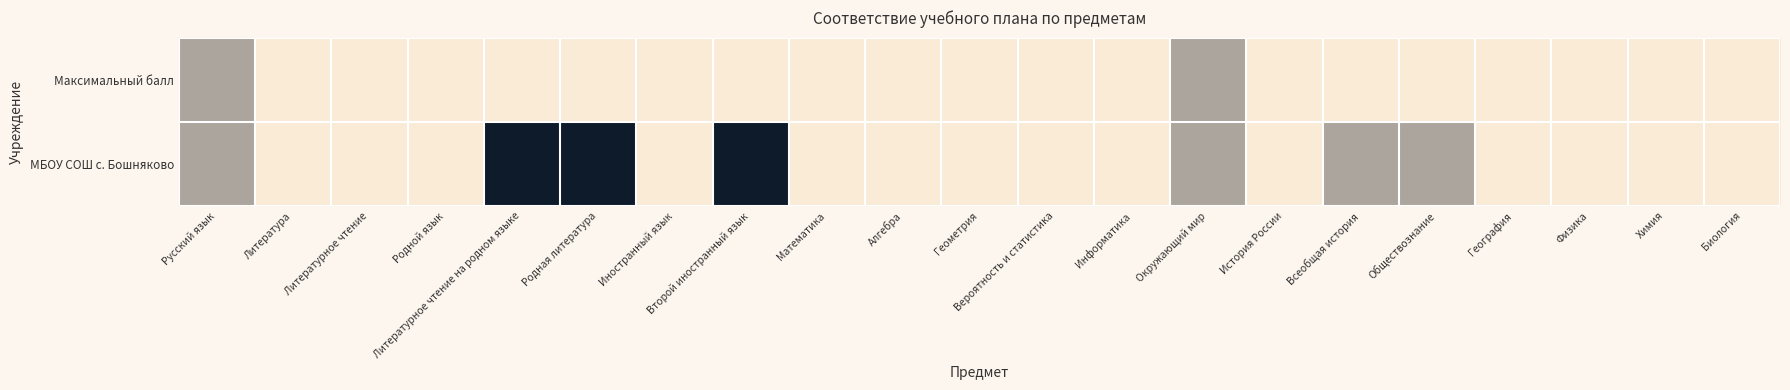

Reading left to right, transcribe all the data shown in this chart.

Максимальный балл: Русский язык=0.7	Литература=1.0	Литературное чтение=1.0	Родной язык=1.0	Литературное чтение на родном языке=1.0	Родная литература=1.0	Иностранный язык=1.0	Второй иностранный язык=1.0	Математика=1.0	Алгебра=1.0	Геометрия=1.0	Вероятность и статистика=1.0	Информатика=1.0	Окружающий мир=0.7	История России=1.0	Всеобщая история=1.0	Обществознание=1.0	География=1.0	Физика=1.0	Химия=1.0	Биология=1.0
МБОУ СОШ с. Бошняково: Русский язык=0.7	Литература=1.0	Литературное чтение=1.0	Родной язык=1.0	Литературное чтение на родном языке=0.0	Родная литература=0.0	Иностранный язык=1.0	Второй иностранный язык=0.0	Математика=1.0	Алгебра=1.0	Геометрия=1.0	Вероятность и статистика=1.0	Информатика=1.0	Окружающий мир=0.7	История России=1.0	Всеобщая история=0.7	Обществознание=0.7	География=1.0	Физика=1.0	Химия=1.0	Биология=1.0